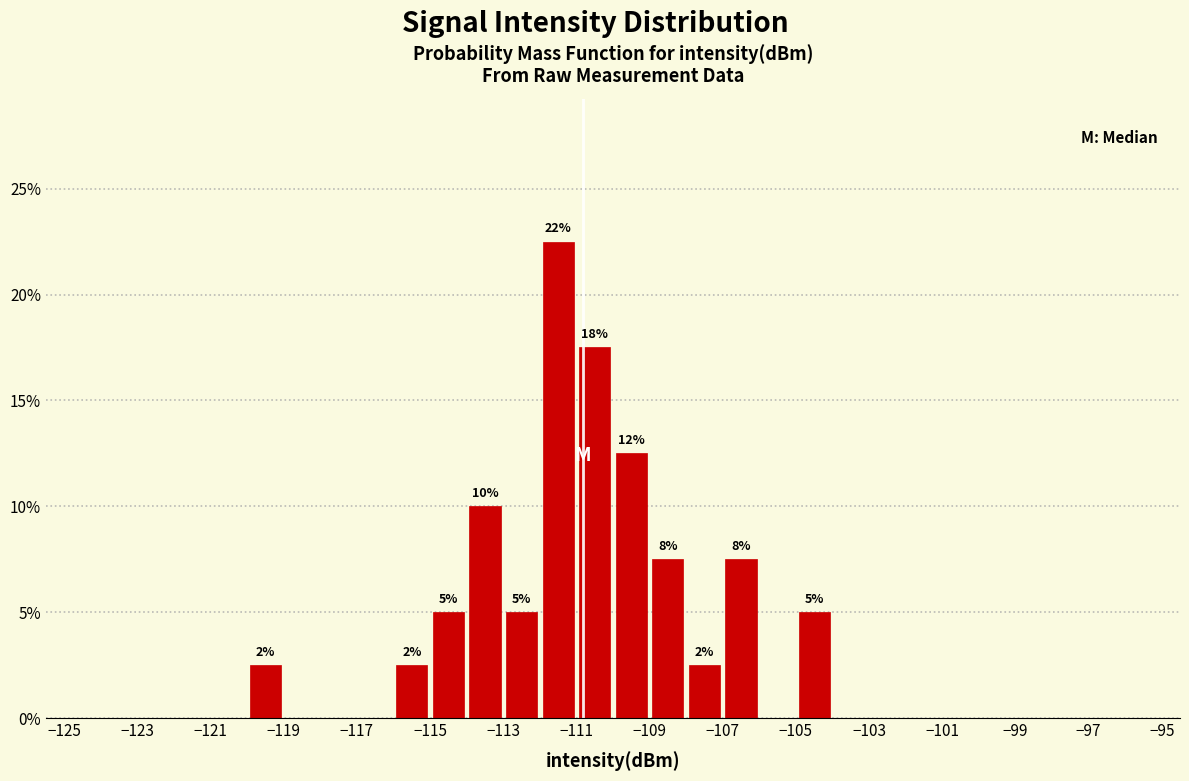

Over which range of the x-axis is the bar tallest?

-112 to -111